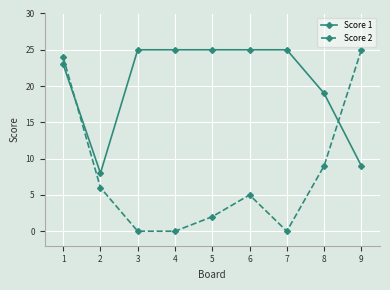

List the series in order of their overall mean, lowest first.

Score 2, Score 1